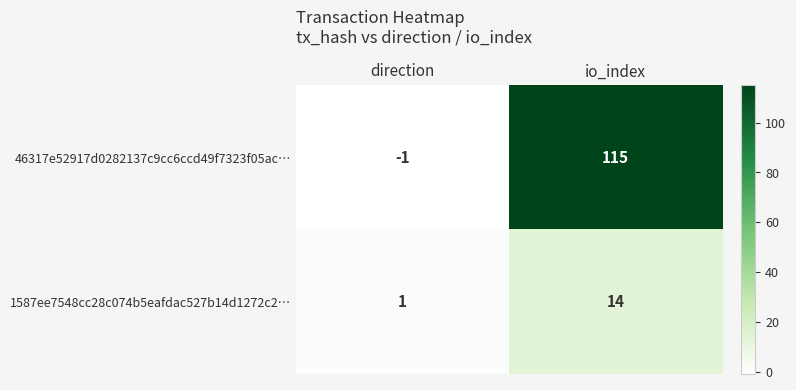

Which series has the largest total across all categories?

46317e52917d0282137c9cc6ccd49f7323f05ac…